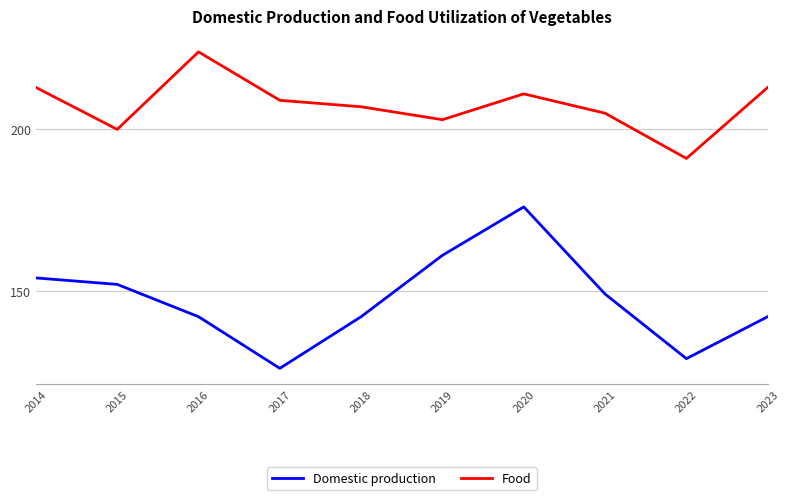

Reading left to right, what are all the values shown in this chart?

Domestic production: 2014=154	2015=152	2016=142	2017=126	2018=142	2019=161	2020=176	2021=149	2022=129	2023=142
Food: 2014=213	2015=200	2016=224	2017=209	2018=207	2019=203	2020=211	2021=205	2022=191	2023=213